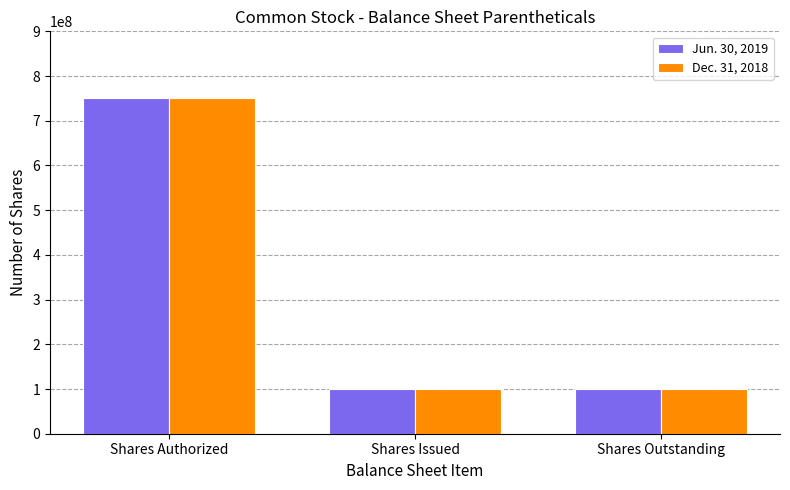

How many groups of bars are there?

3